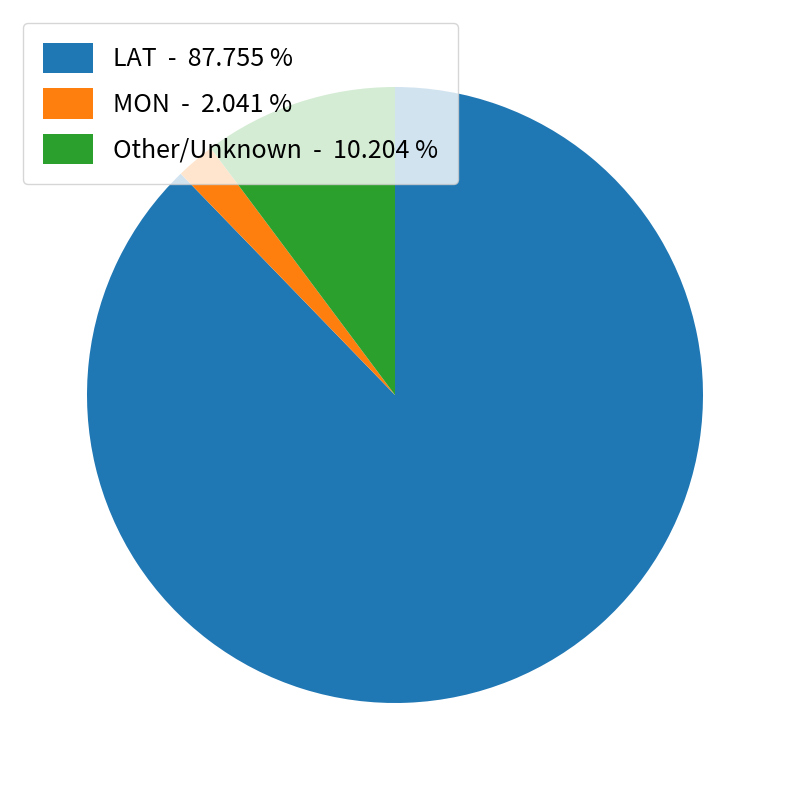

Approximately how many times larger is the value at LAT compared to Other?

8.6